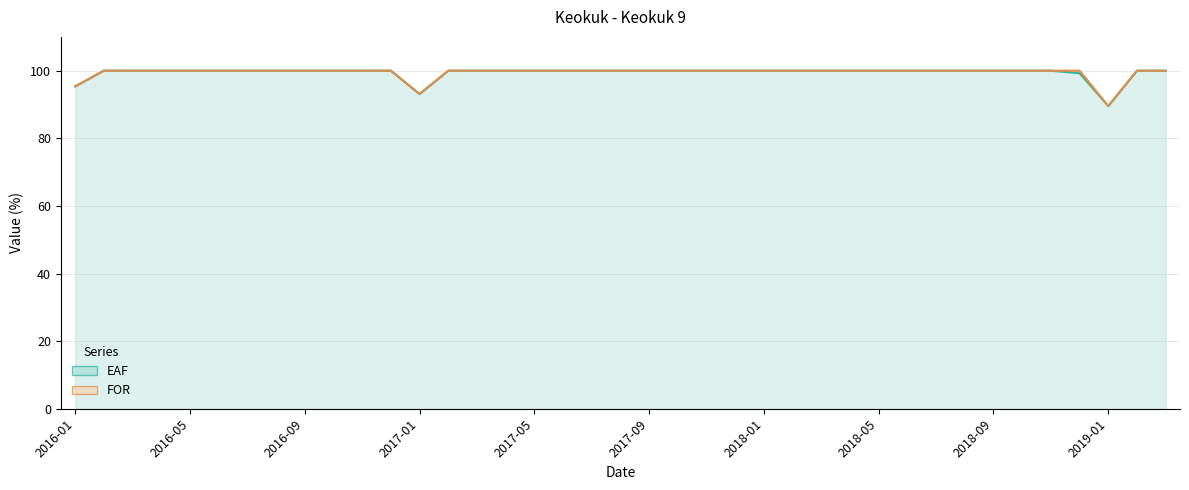

Where is the data nearest to the value 94?

2017-01